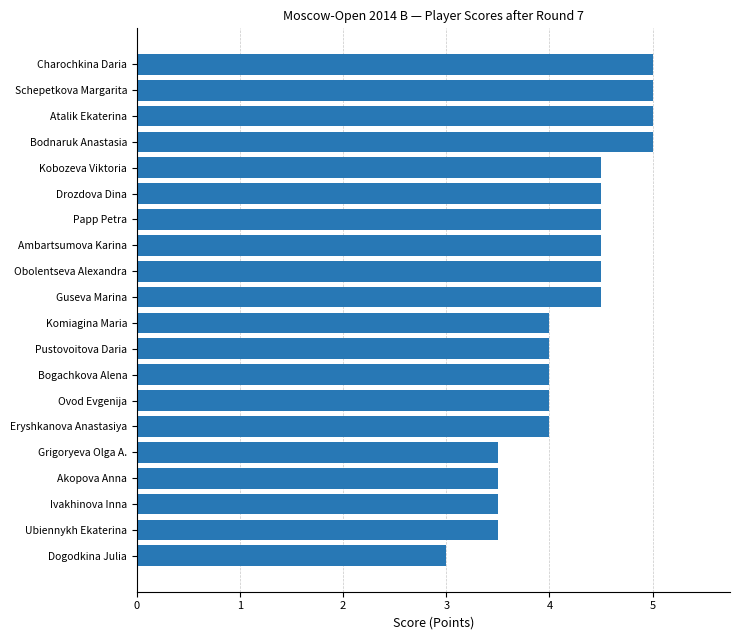

What is the difference between the second highest and second lowest values?

1.5